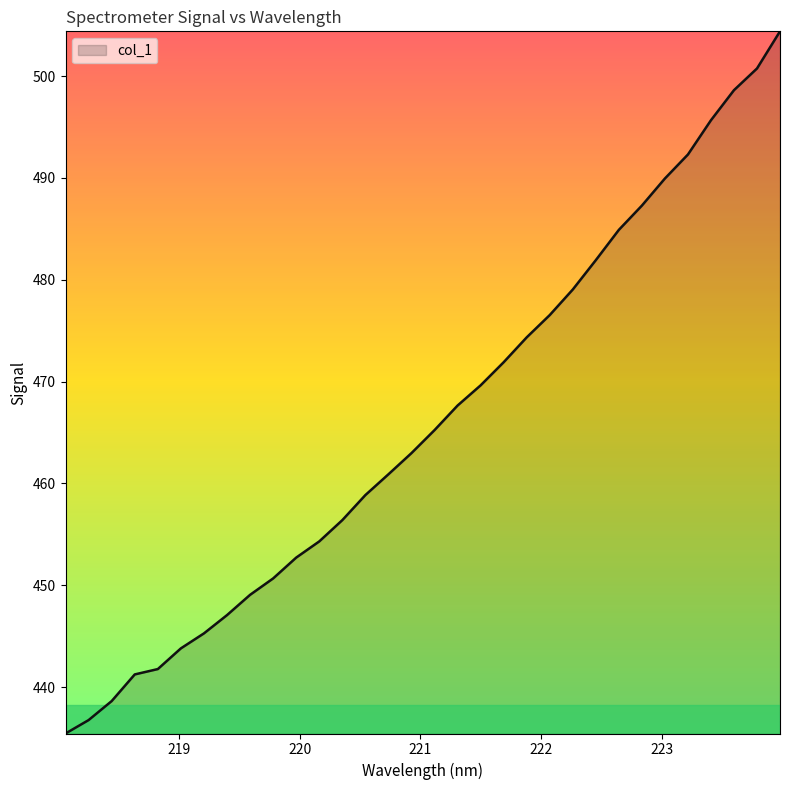

What is the difference between the maximum and minimum values?

68.9